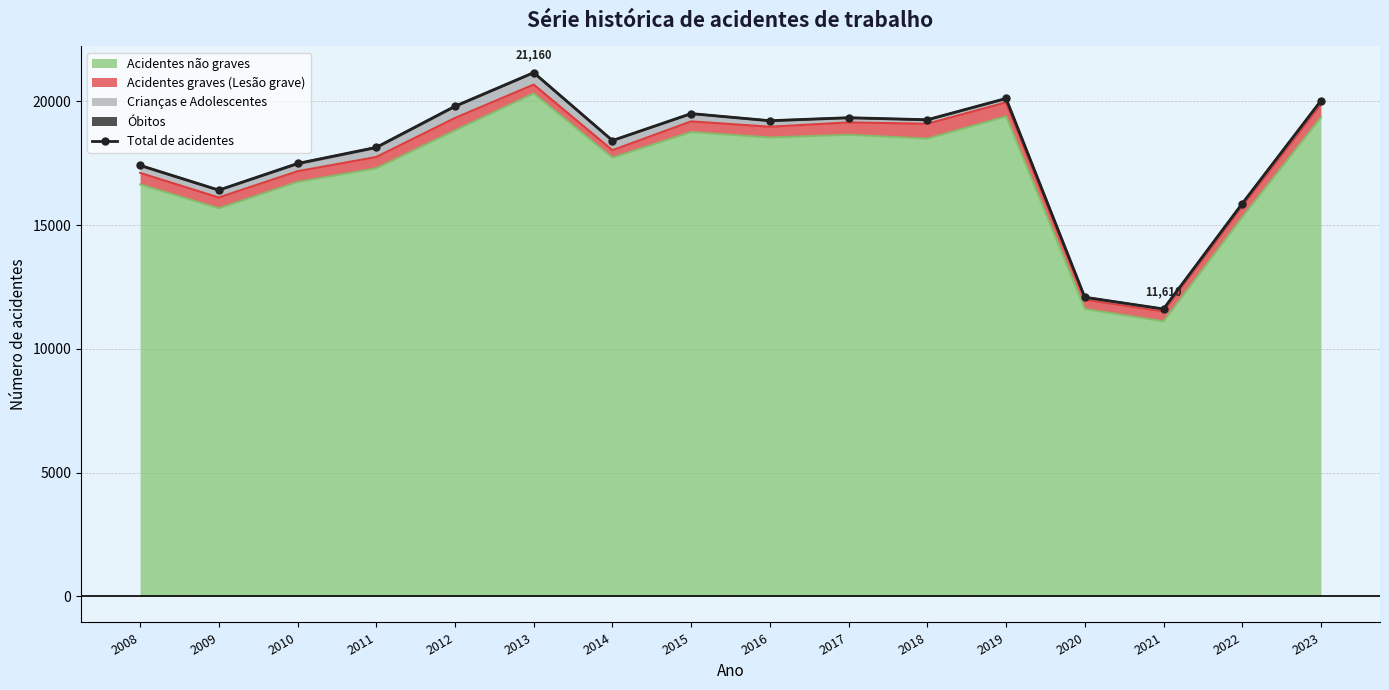

How many lines are shown in the chart?

1